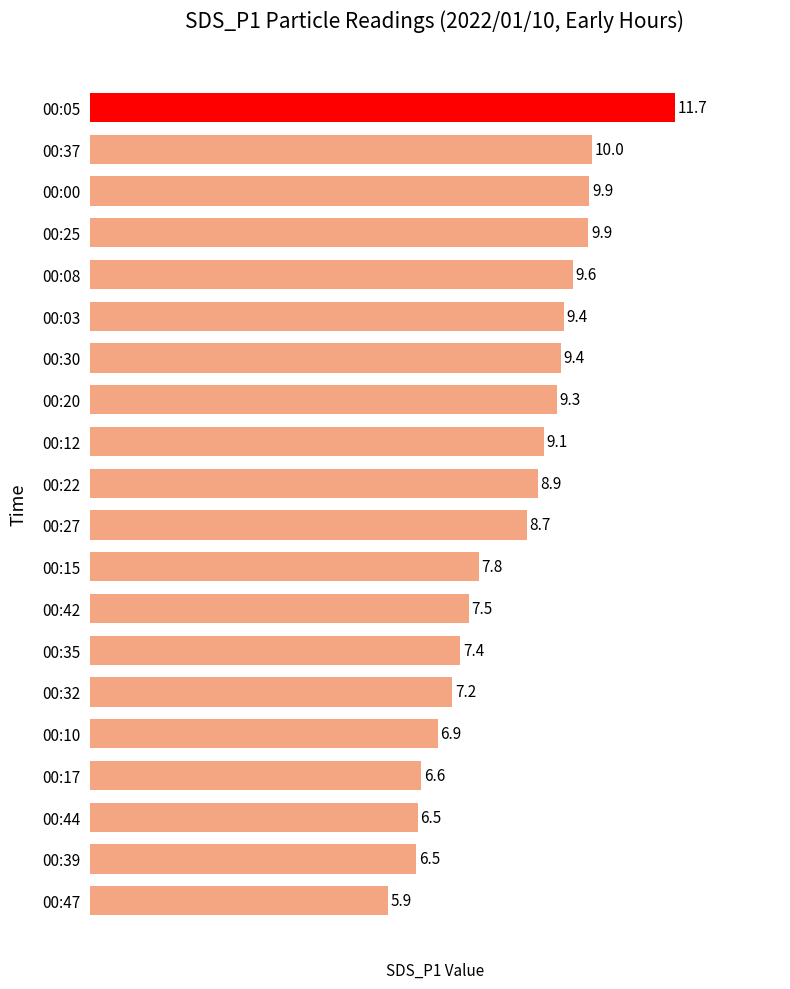

What is the change in value from 00:32 to 00:17?

-0.6